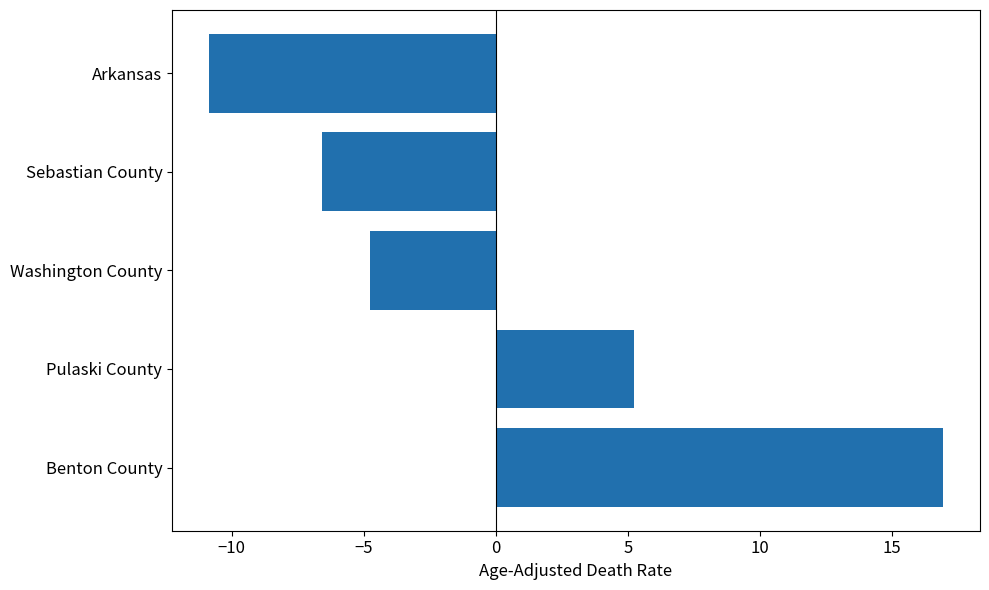

Does the chart contain any negative values?

Yes